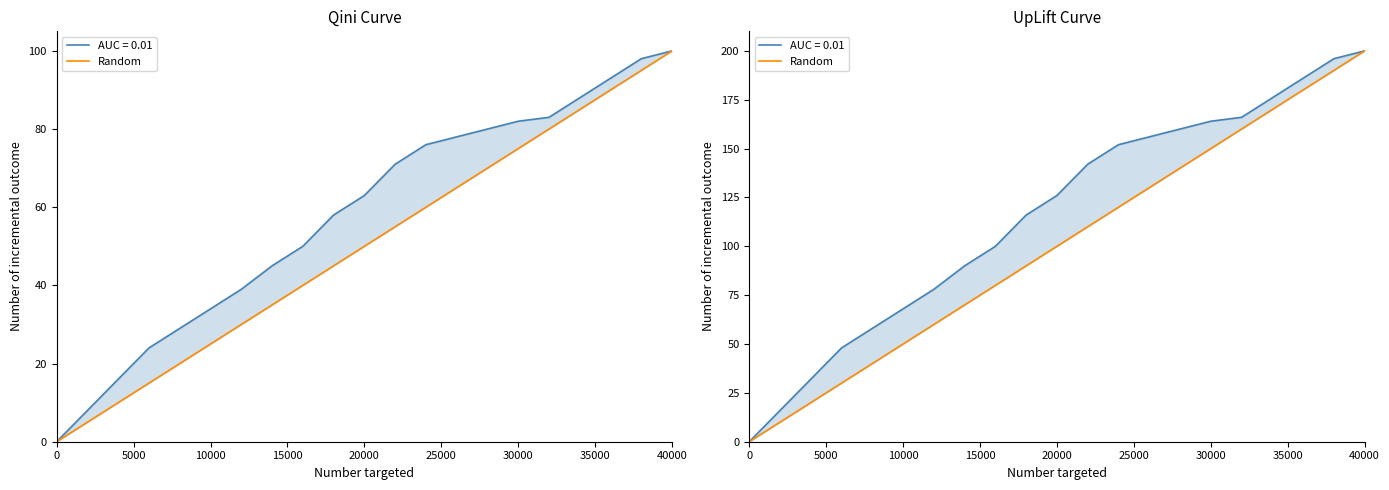

How many data points are above 100?

10